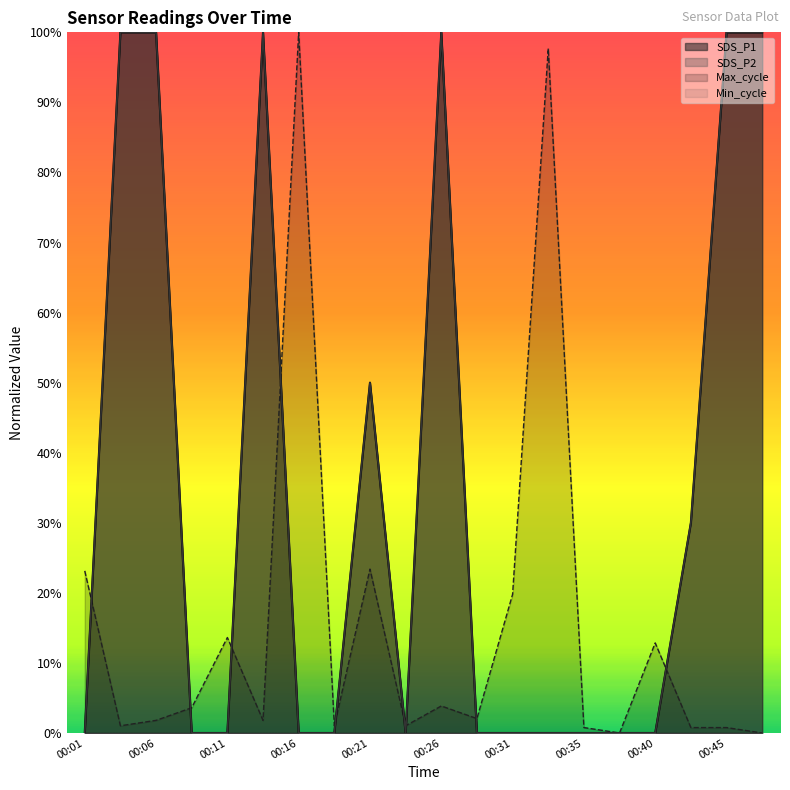

What is the sum of all SDS_P1 values?

6.8